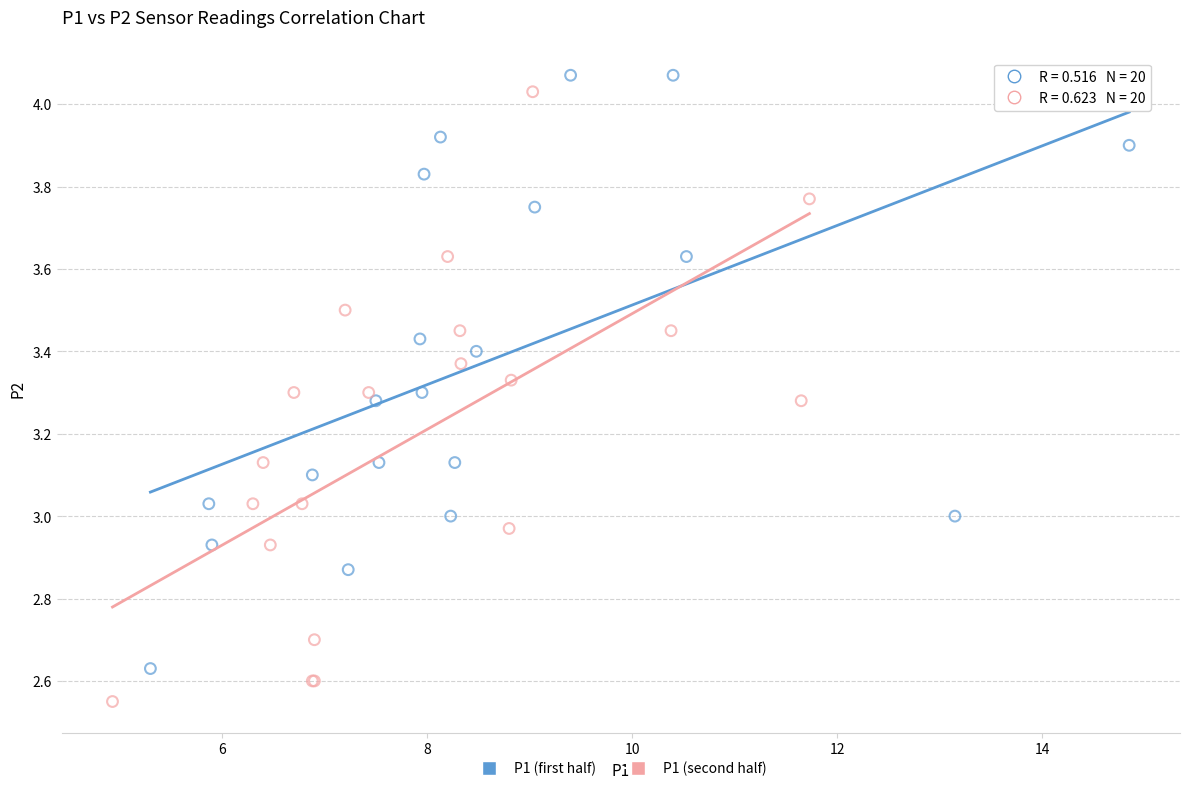

Which series contains the lowest Y value?

P1 (second half)